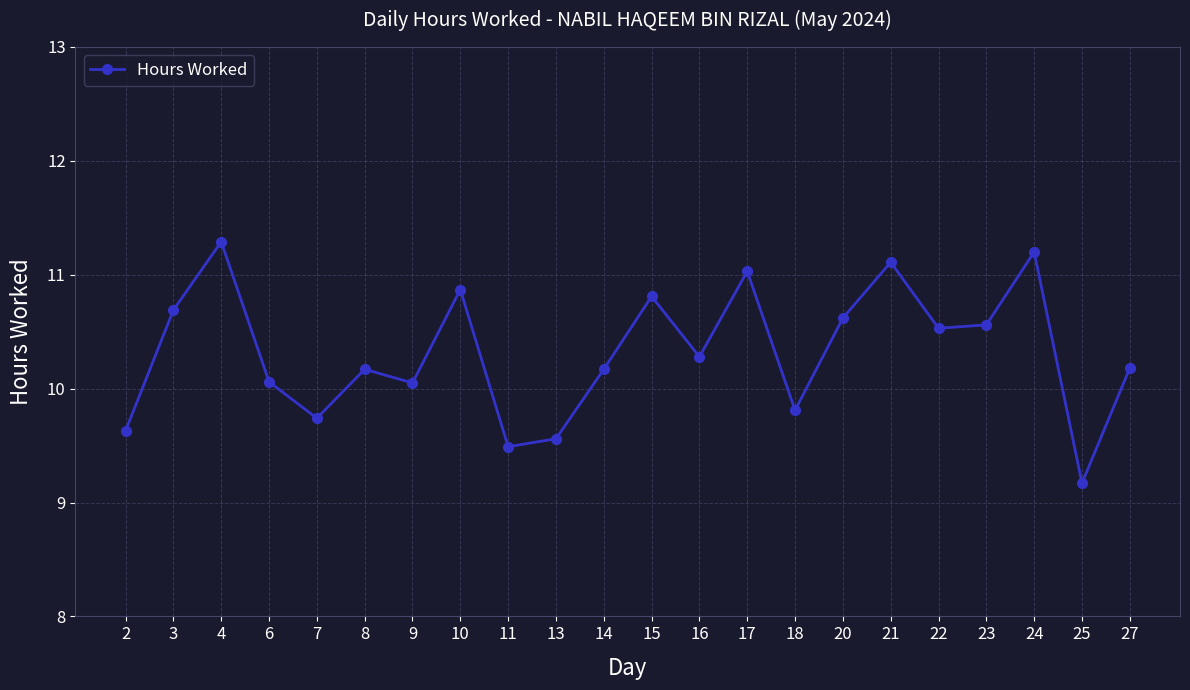

What value does the data have at 25?

9.2